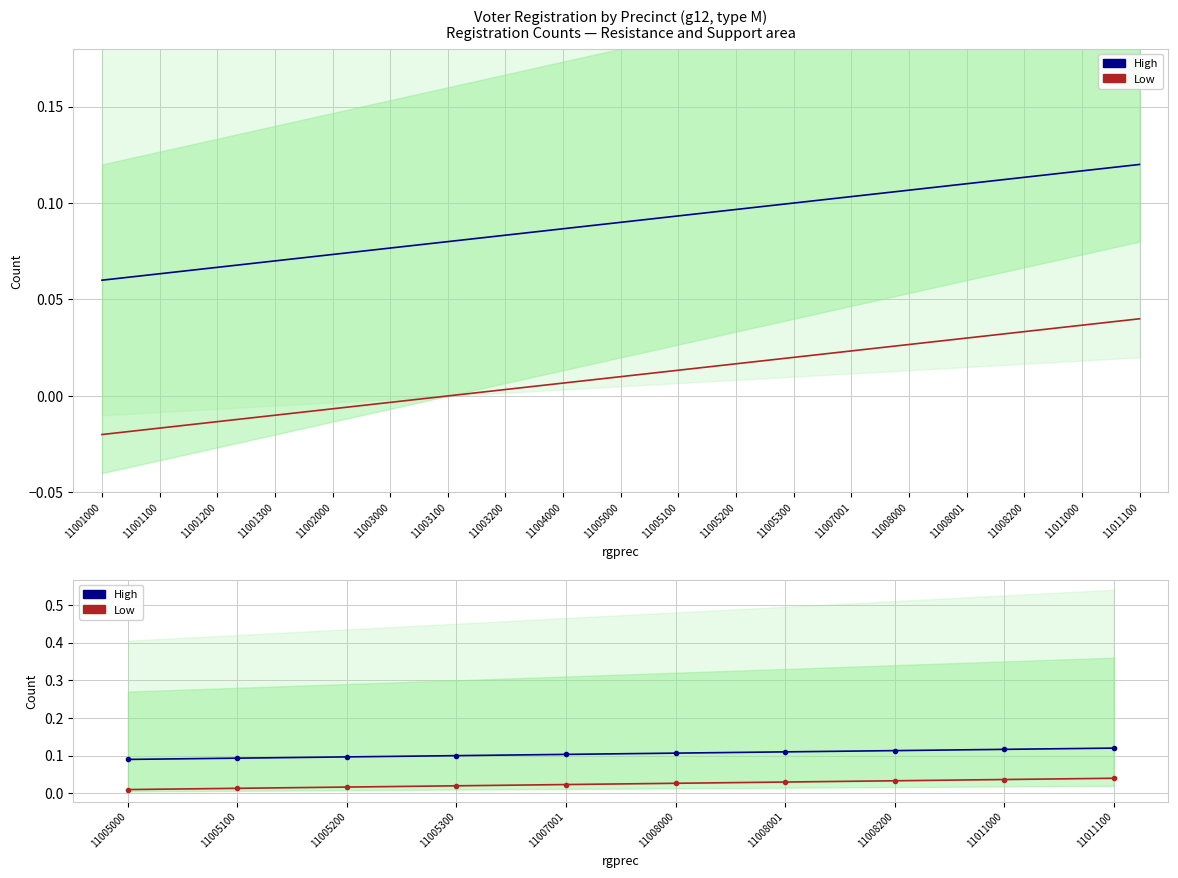

Which series has the largest total across all categories?

High